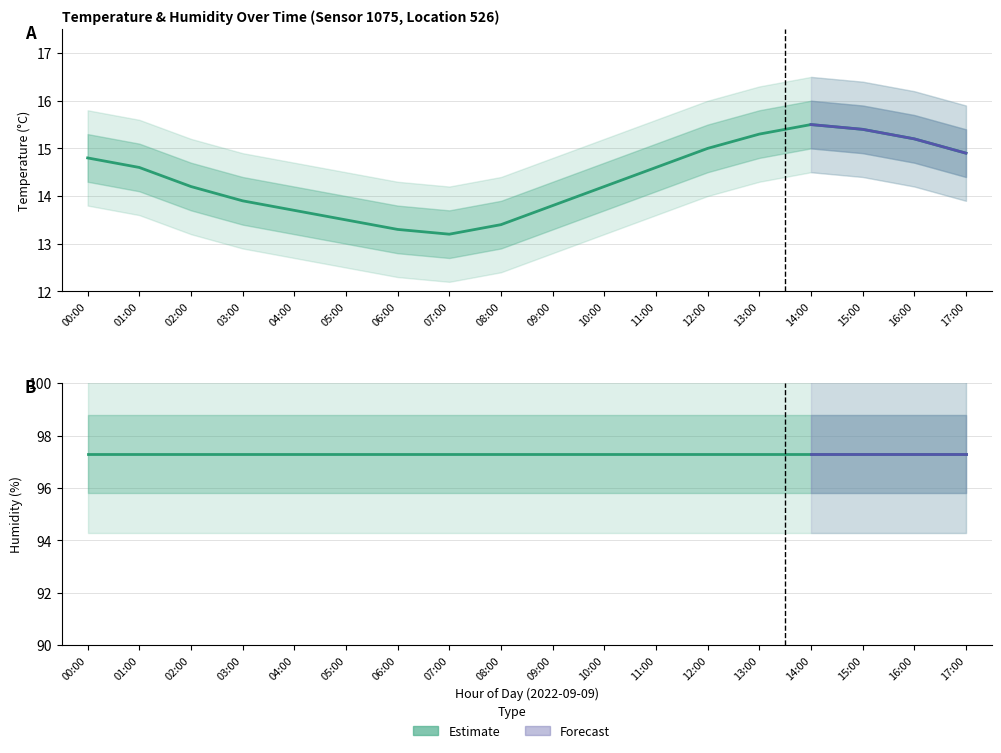

What is the difference between the maximum and minimum values in the temp_lower2 series?

2.3